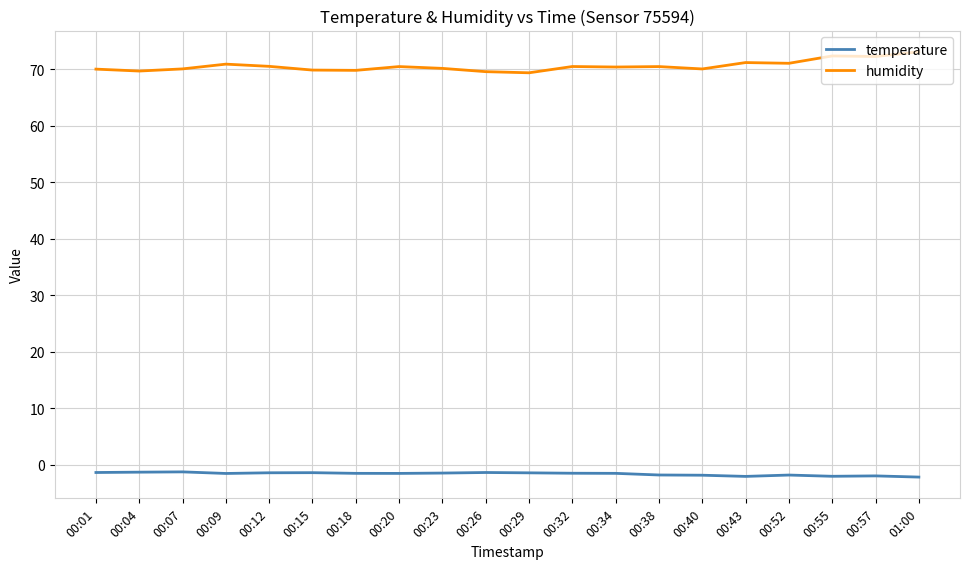

What is the difference between the highest and lowest values at 00:52?

72.8